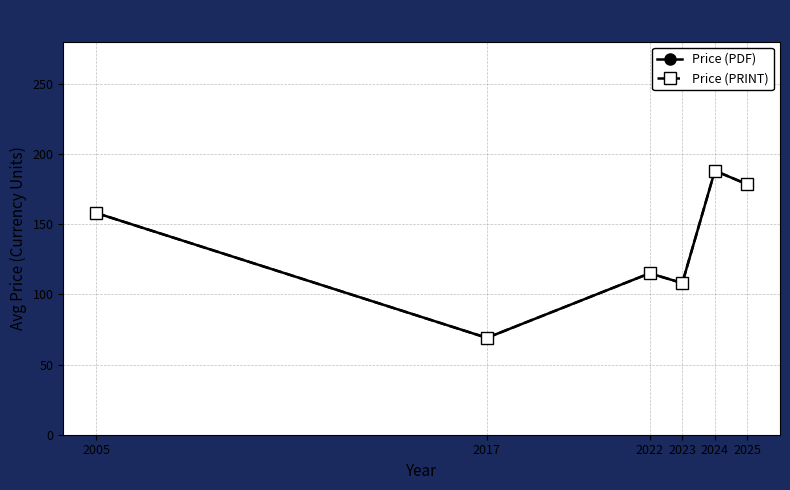

Is this an area chart (filled region under the line)?

No